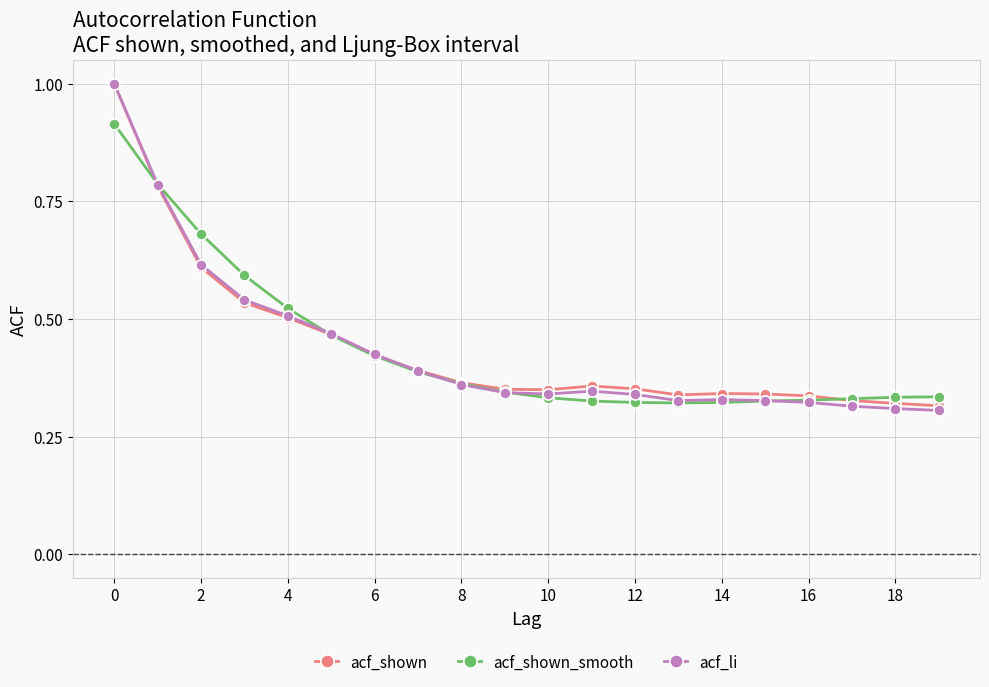

True or false: acf_shown has more than 1 points higher than both neighbors.

True